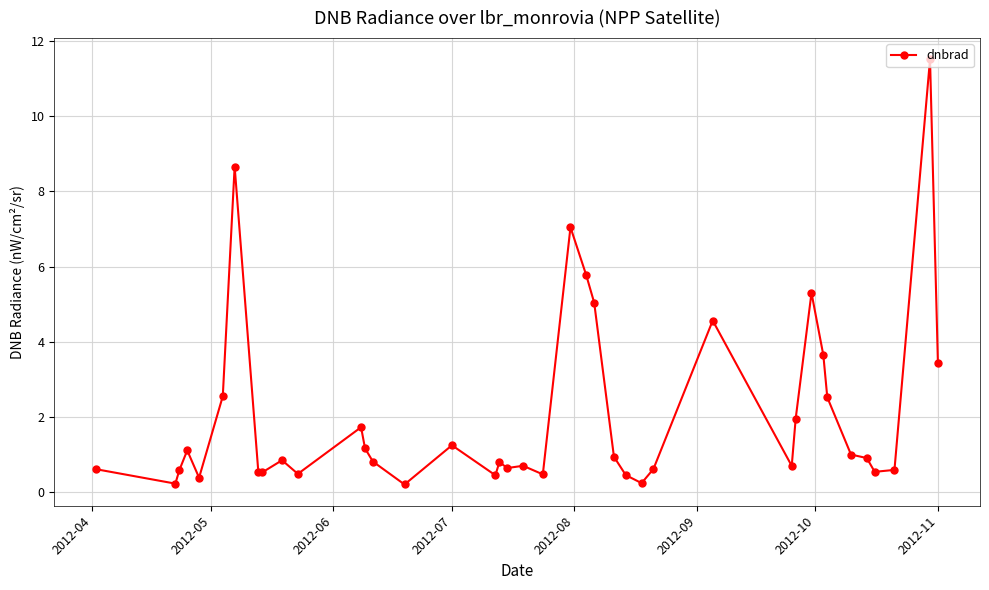

True or false: the data has more than 1 interior local peaks.

True